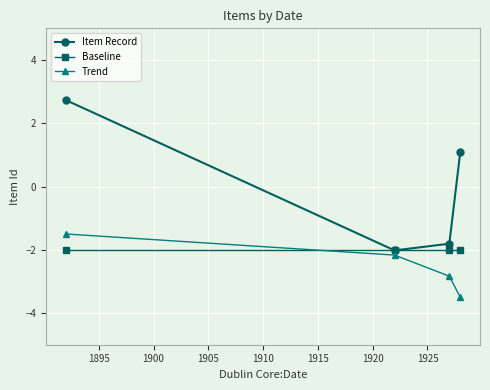

List the series in order of their overall mean, highest first.

Item Record, Baseline, Trend